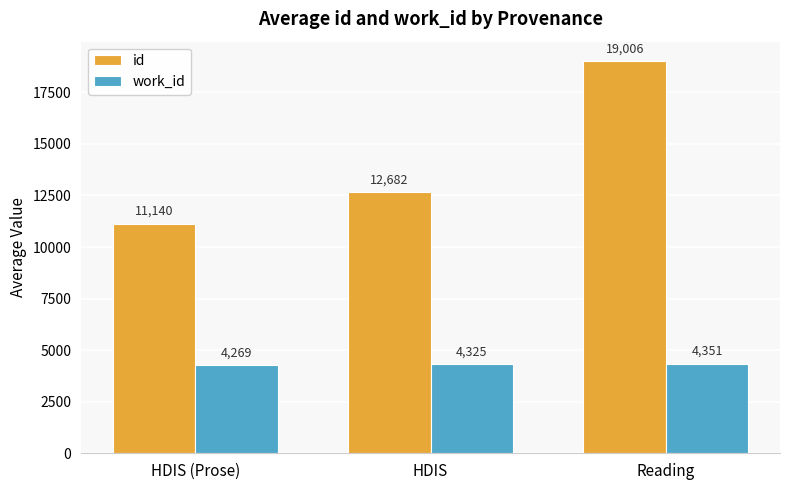

Is it true that work_id equals 4325.0 at HDIS?

True